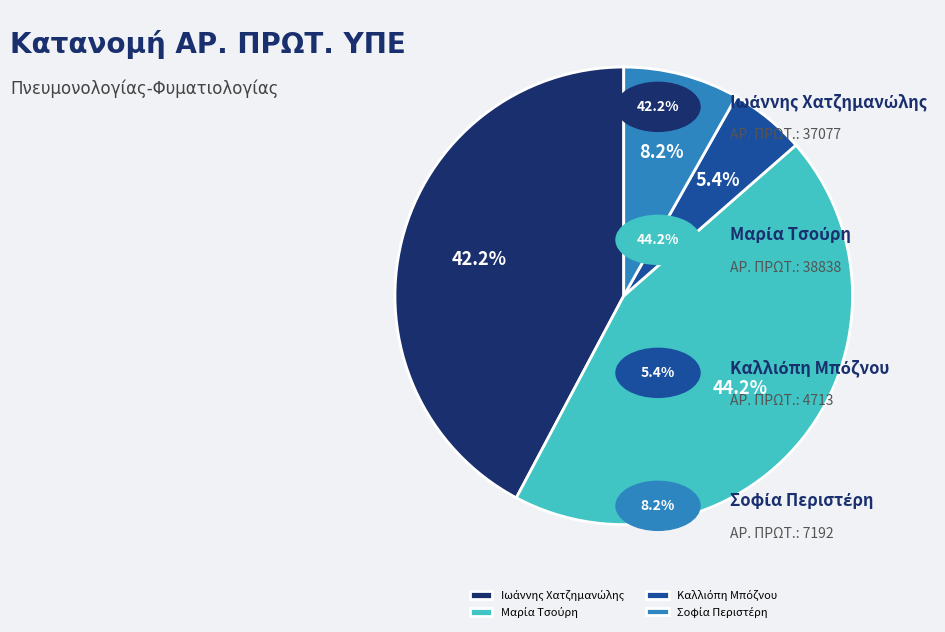

Is there any slice that represents more than half of the pie?

No